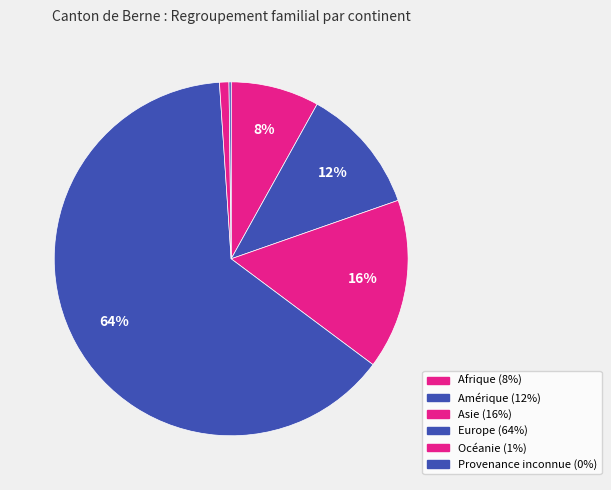

Rank the categories by value from highest to lowest.

Europe, Asie, Amérique, Afrique, Océanie, Provenance inconnue